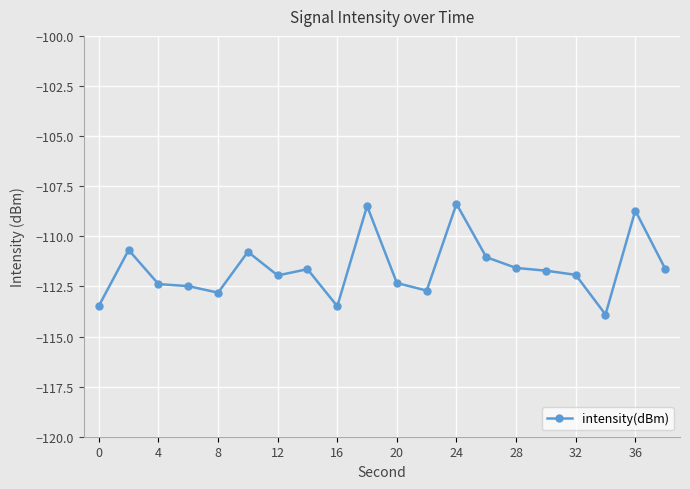

What is the value of the 12th point from the left?

-112.7